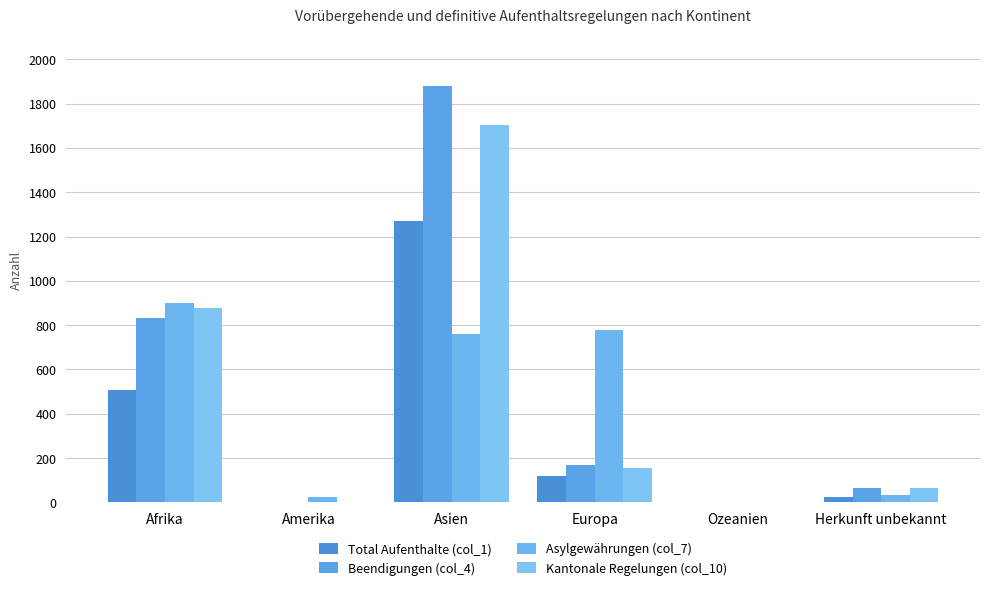

What is the difference between the second highest and minimum values in the Total Aufenthalte (col_1) series?

506